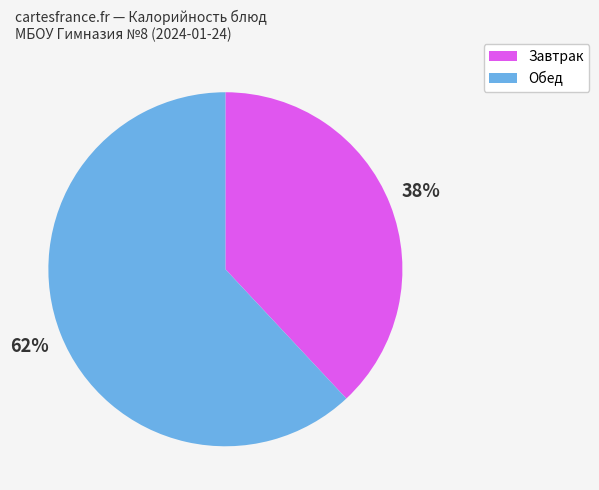

Is there a majority slice in this chart?

Yes